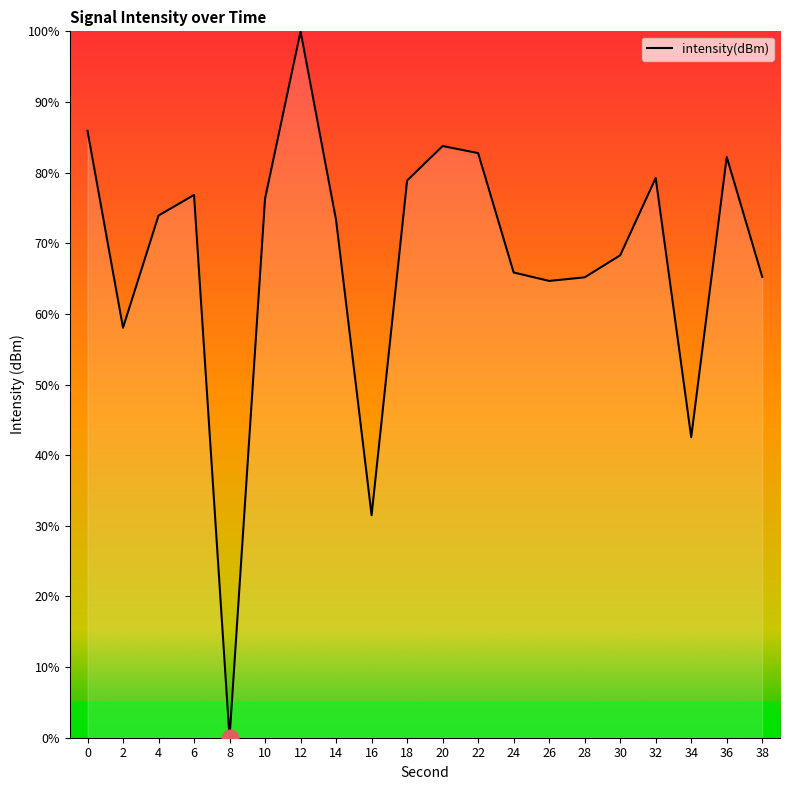

What is the sum of the values at 32 and 28?

144.4